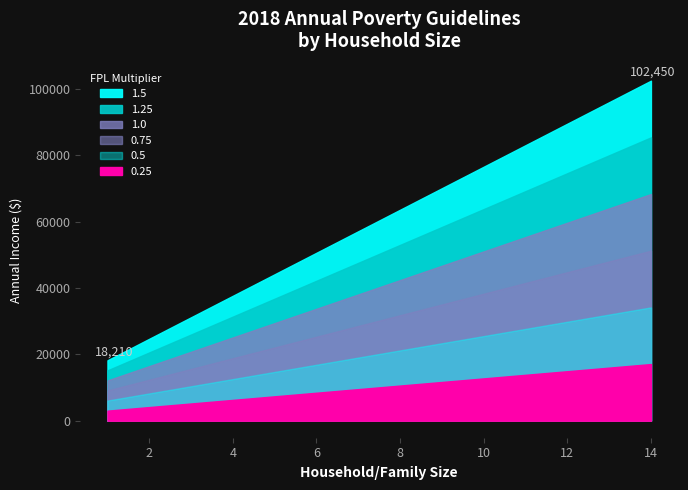

How many values in the 1.25 series exceed 52975?

6